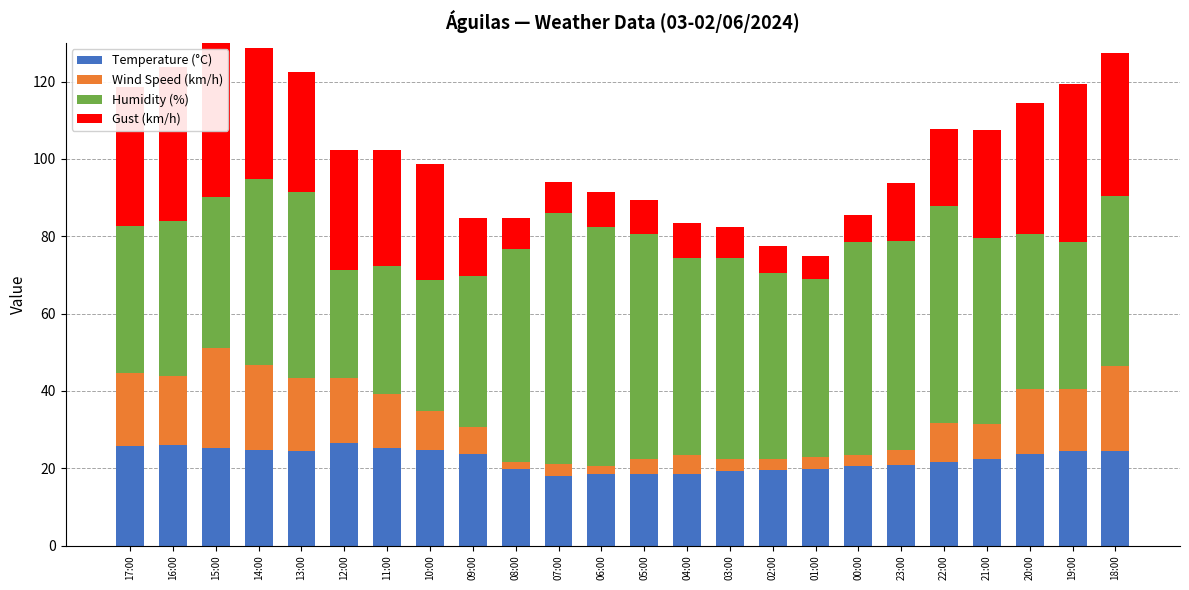

What position from the right is 09:00?

16